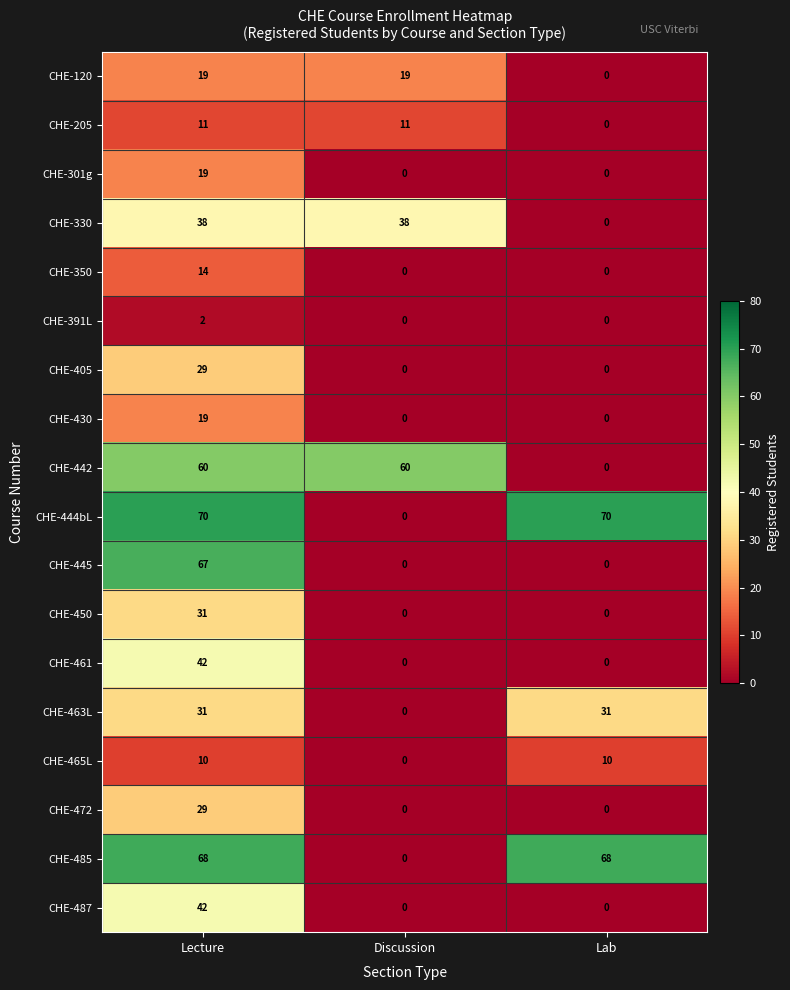

At which category is the sum across all series the highest?

Lecture